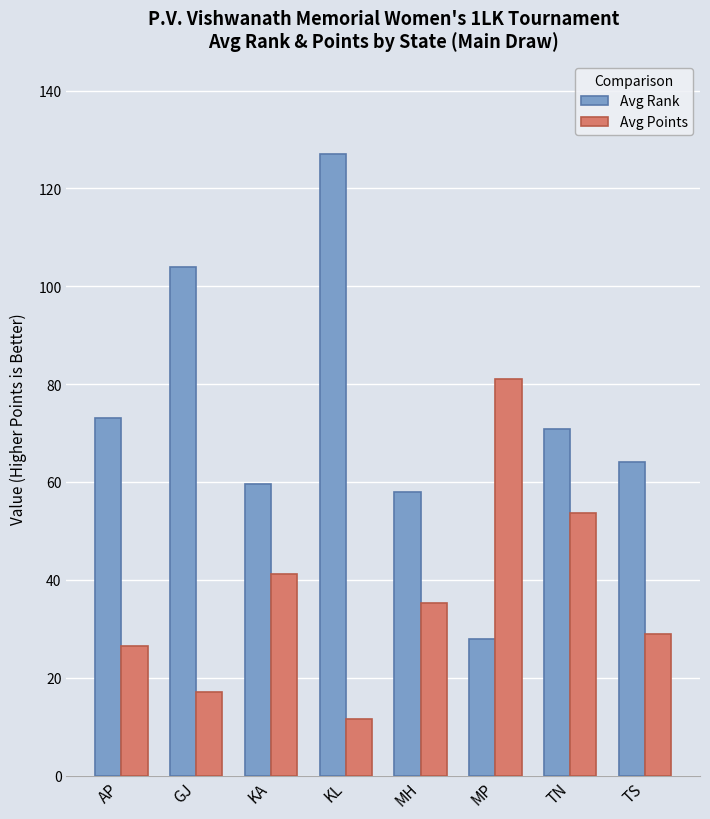

What is the sum of all Avg Rank values?

584.4